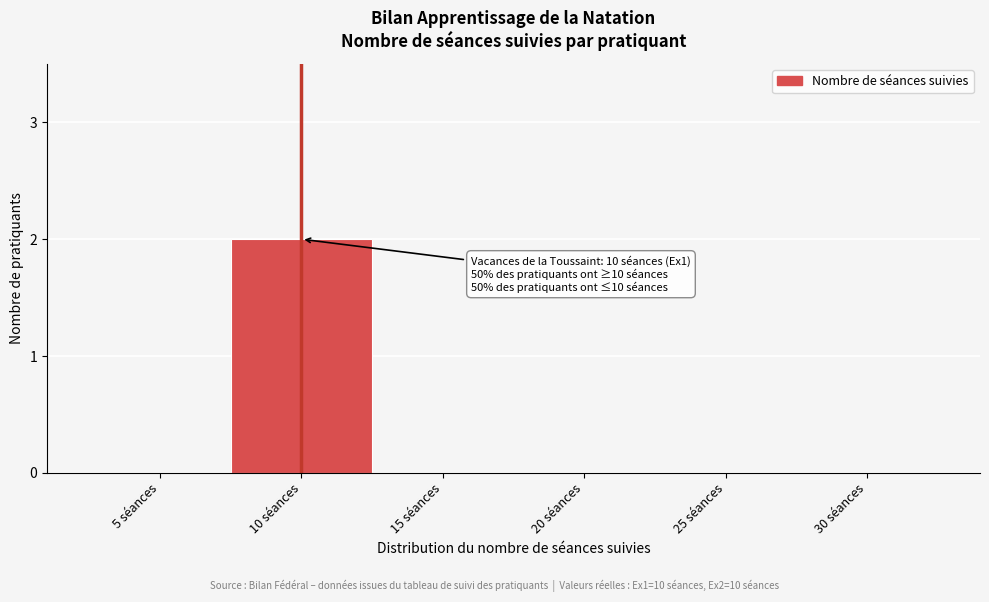

Reading right to left, list all the values displayed in this chart.

30 séances=0	25 séances=0	20 séances=0	15 séances=0	10 séances=2	5 séances=0